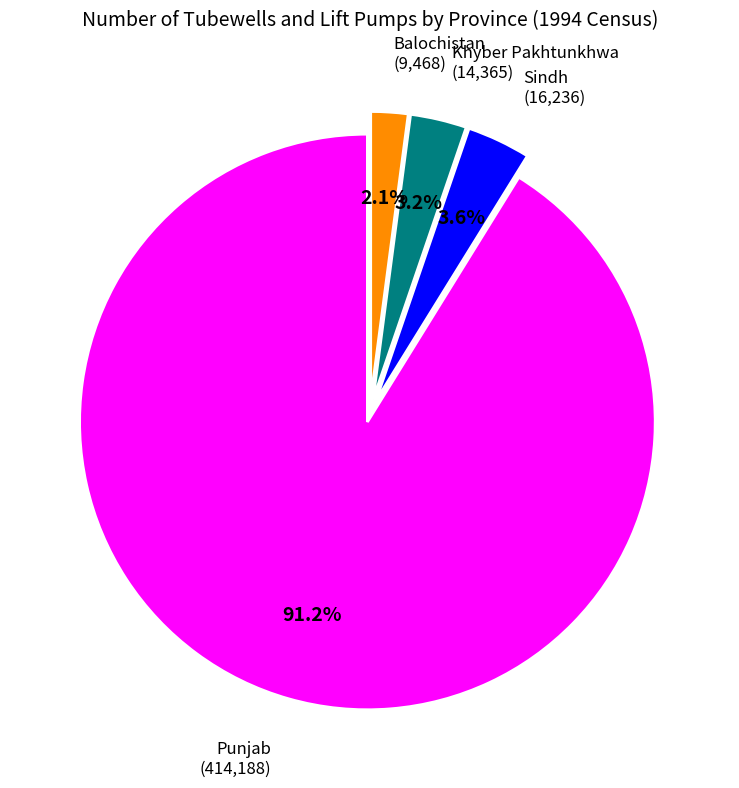

Is the sum of Punjab and Sindh greater than half?

Yes